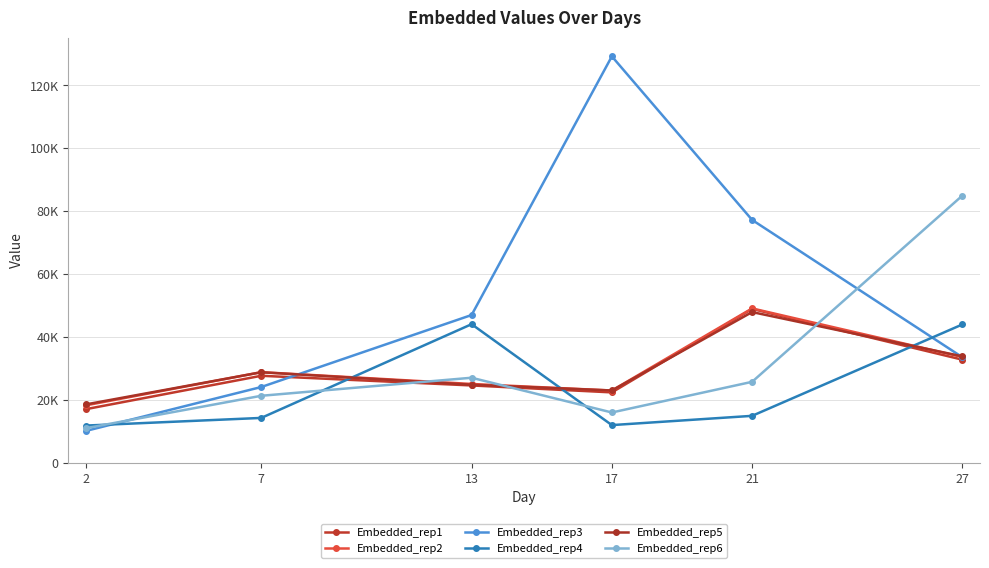

Which series has the widest spread of values?

Embedded_rep3